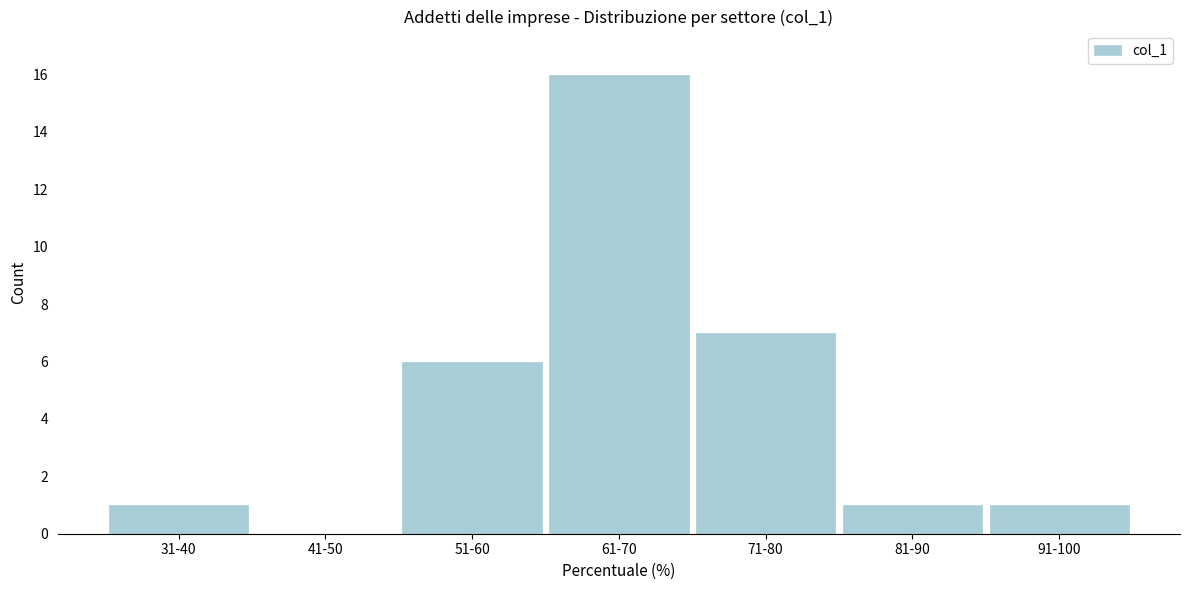

Reading right to left, what are all the values shown in this chart?

91-100=1	81-90=1	71-80=7	61-70=16	51-60=6	41-50=0	31-40=1